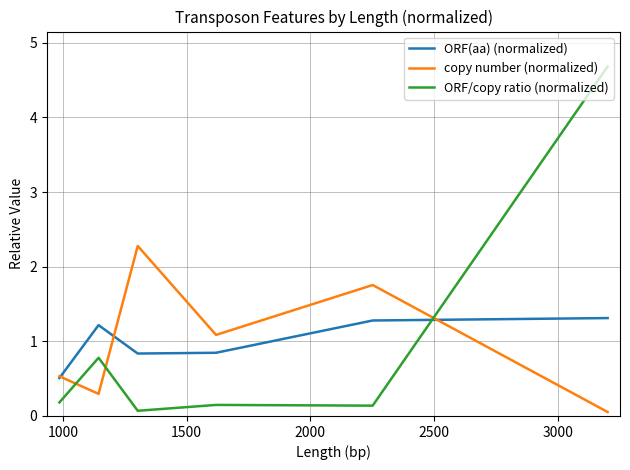

Reading left to right, list all the values displayed in this chart.

ORF(aa) (normalized): 0.5	1.2	0.8	0.8	1.3	1.3
copy number (normalized): 0.5	0.3	2.3	1.1	1.8	0.1
ORF/copy ratio (normalized): 0.2	0.8	0.1	0.1	0.1	4.7